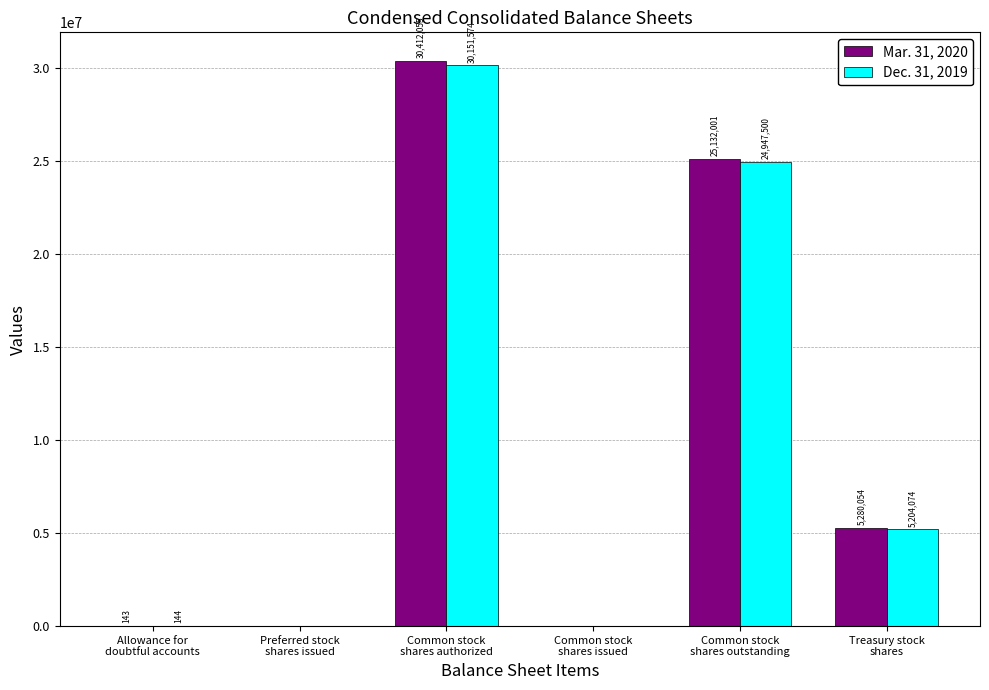

Which series has the widest spread of values?

Mar. 31, 2020